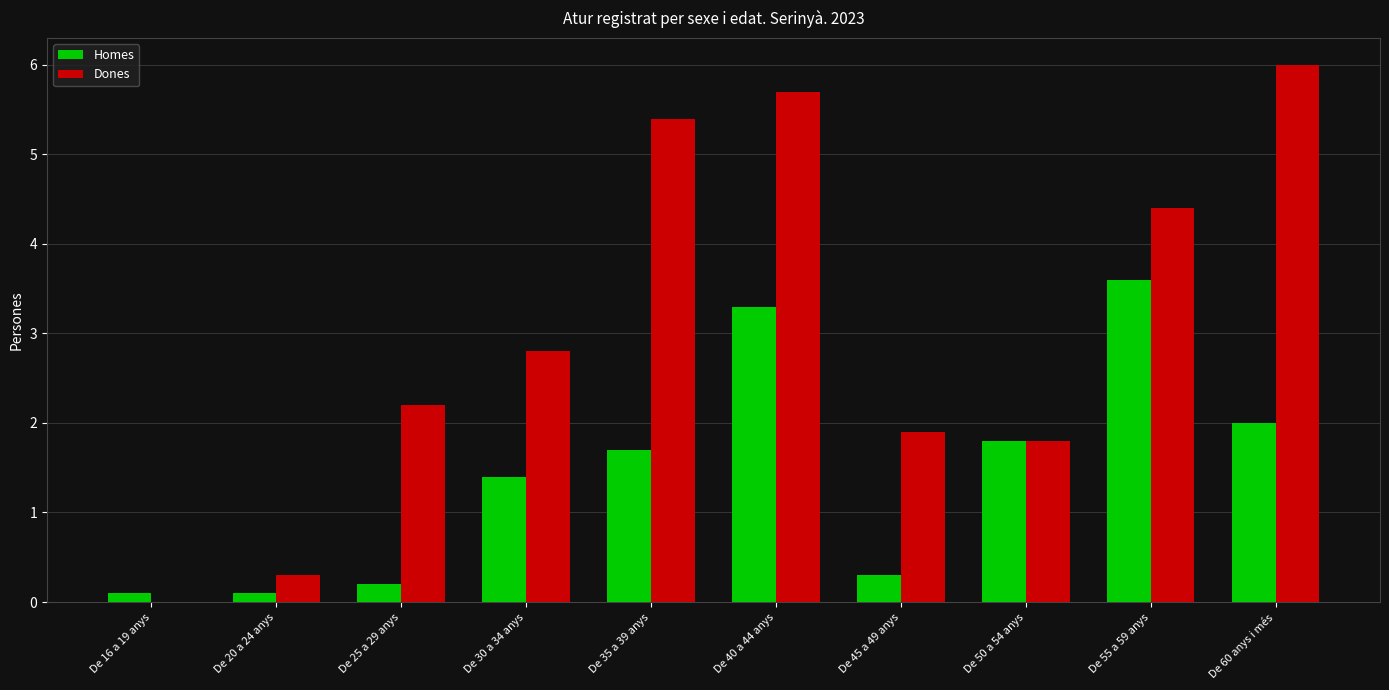

True or false: Dones has a value of 1.0 at De 55 a 59 anys.

False